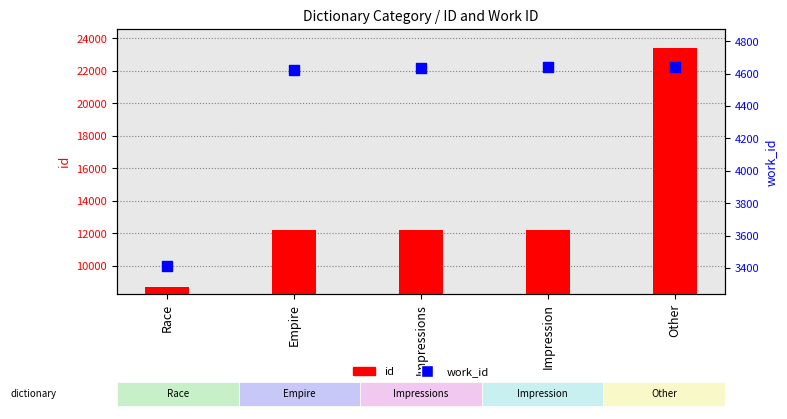

Which series reaches the minimum Y coordinate?

work_id